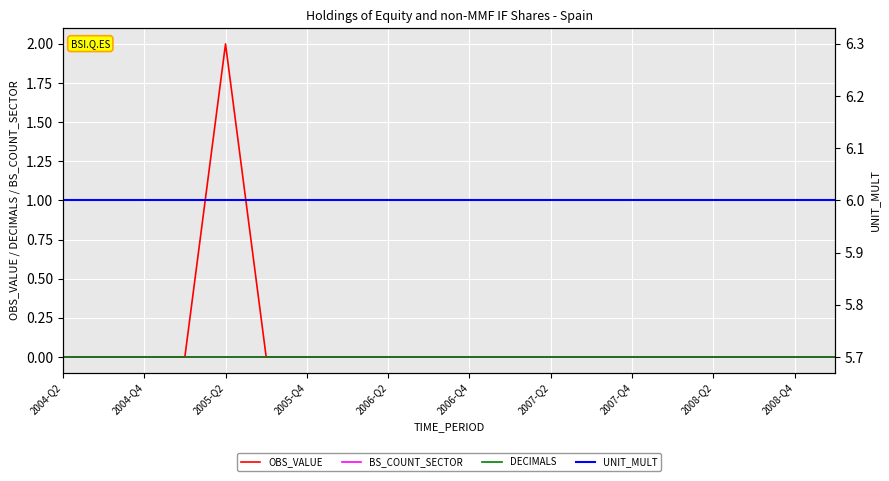

At how many categories does at least one series exceed 1?

20